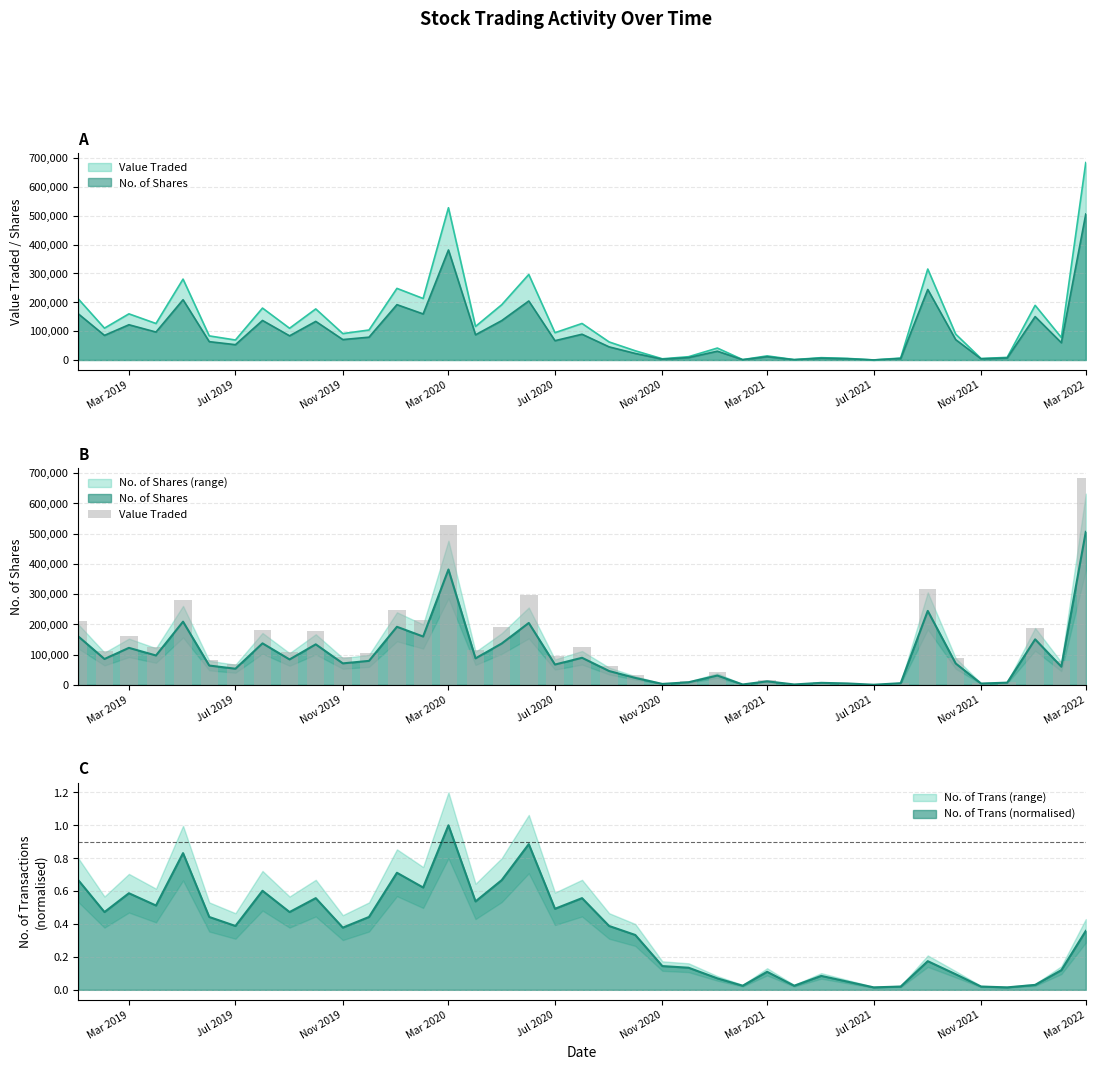

What is the difference between the second highest and minimum values?

527184